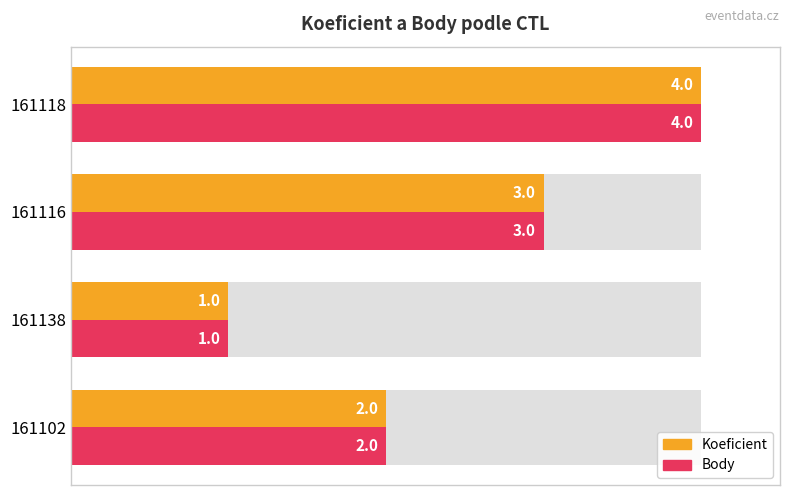

Does the chart contain stacked bars?

No